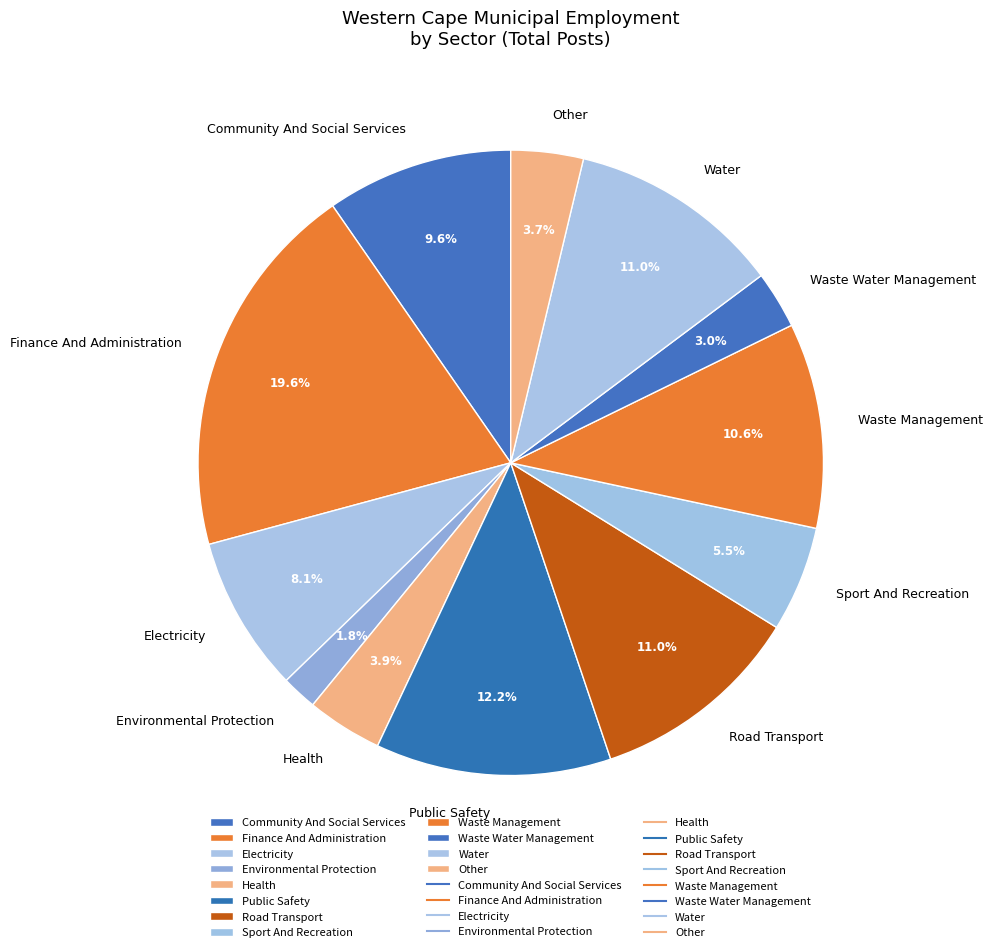

Which has a higher value, Public Safety or Waste Water Management?

Public Safety